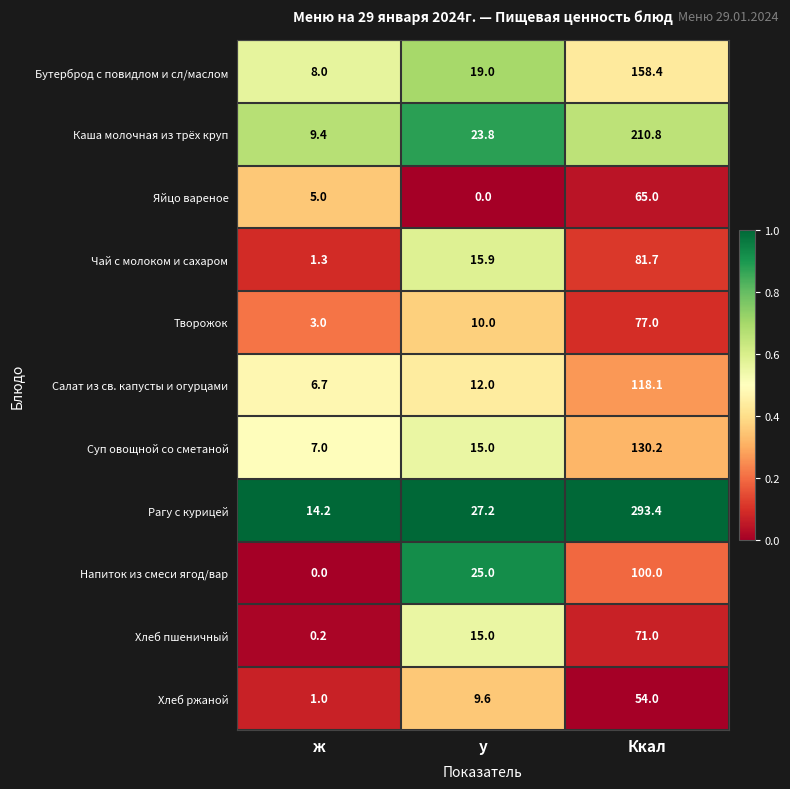

What is the highest value of the Рагу с курицей series?

293.4